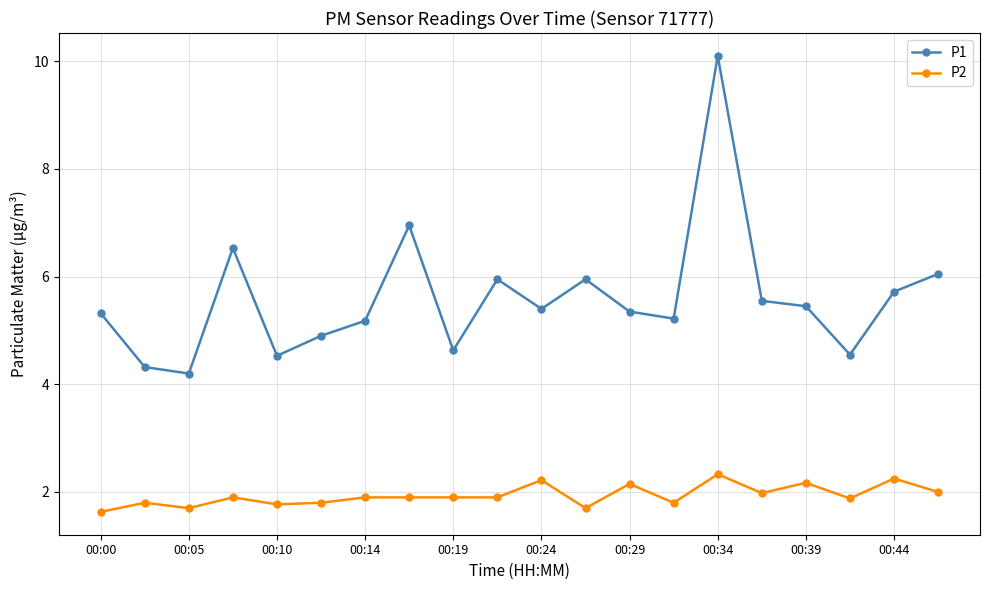

Is this an area chart (filled region under the line)?

No